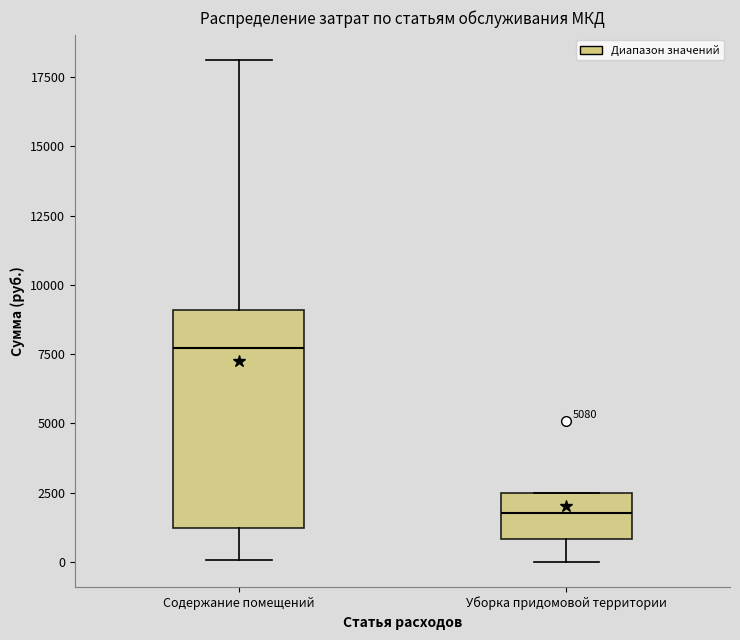

Reading left to right, transcribe this box plot: for each box, give where its median line is, the range the box spans, and where its two whiskers end, as read against the y-axis. The values are not printed on the chart, so give them approximately, as read against the axis.

Содержание помещений: median 7500, box 1000 to 9000, whiskers 0 to 18000
Уборка придомовой территории: median 2000, box 1000 to 2500, whiskers 0 to 2500